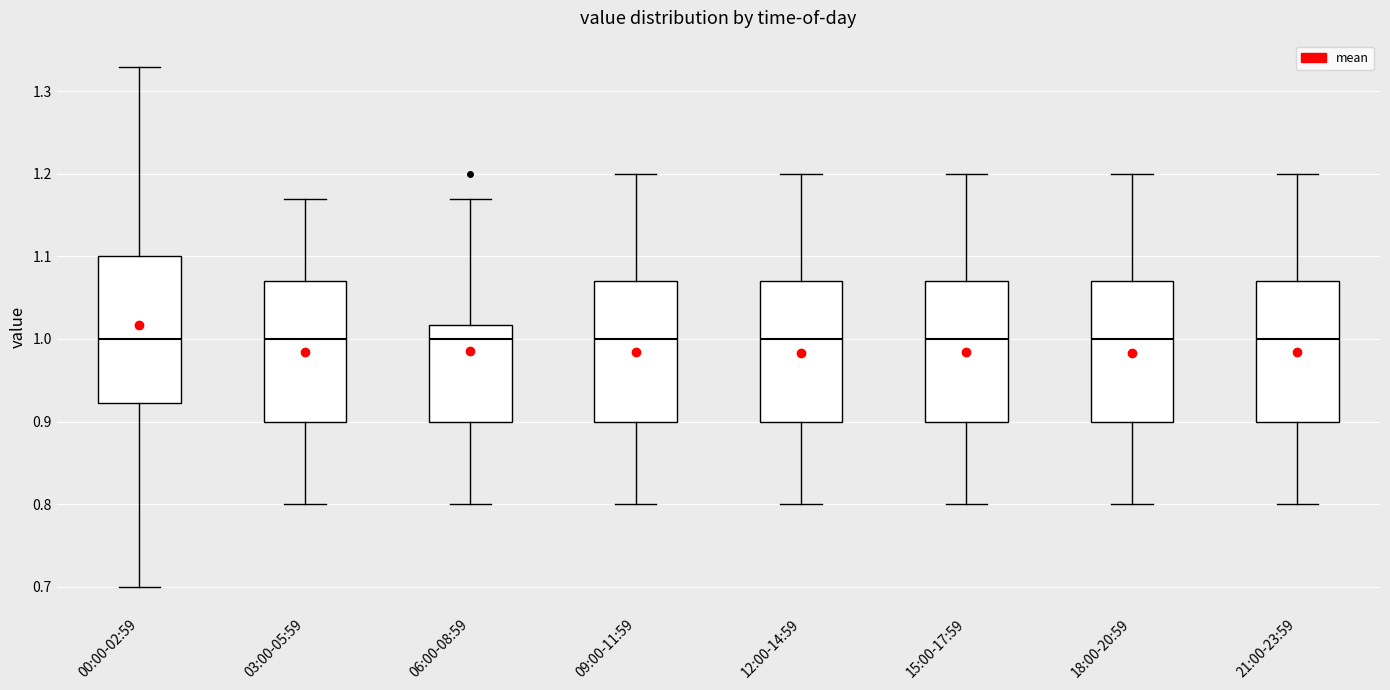

Reading left to right, read every box against the y-axis: the position of its median line, the range the box covers, and the ends of its whiskers. The values are not printed on the chart, so give them approximately, as read against the axis.

00:00-02:59: median 1.00, box 0.92 to 1.10, whiskers 0.70 to 1.33
03:00-05:59: median 1.00, box 0.90 to 1.07, whiskers 0.80 to 1.17
06:00-08:59: median 1.00, box 0.90 to 1.02, whiskers 0.80 to 1.17
09:00-11:59: median 1.00, box 0.90 to 1.07, whiskers 0.80 to 1.20
12:00-14:59: median 1.00, box 0.90 to 1.07, whiskers 0.80 to 1.20
15:00-17:59: median 1.00, box 0.90 to 1.07, whiskers 0.80 to 1.20
18:00-20:59: median 1.00, box 0.90 to 1.07, whiskers 0.80 to 1.20
21:00-23:59: median 1.00, box 0.90 to 1.07, whiskers 0.80 to 1.20